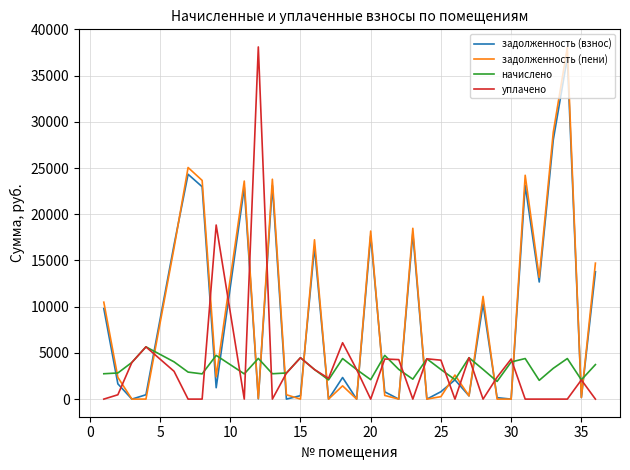

What are all the series names shown in the legend?

задолженность (взнос), задолженность (пени), начислено, уплачено